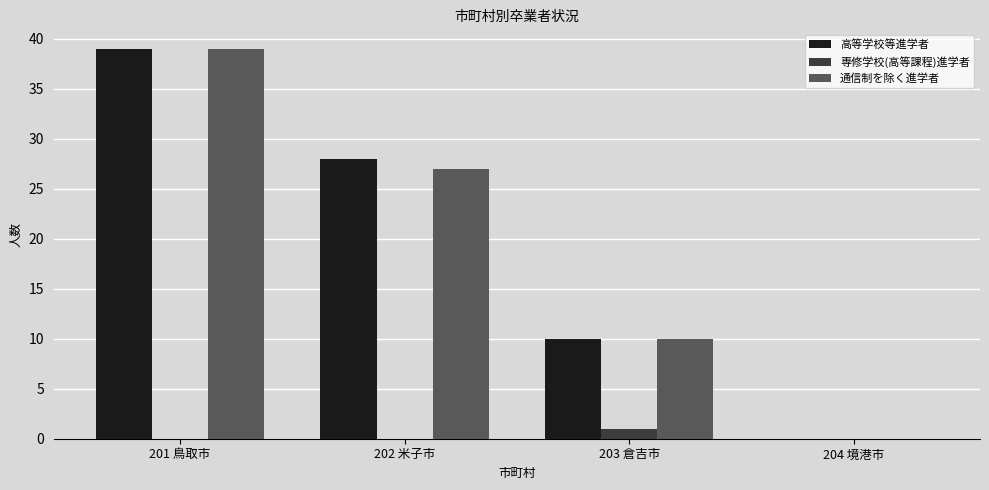

Which category has the highest value in the 専修学校(高等課程)進学者 series?

203 倉吉市